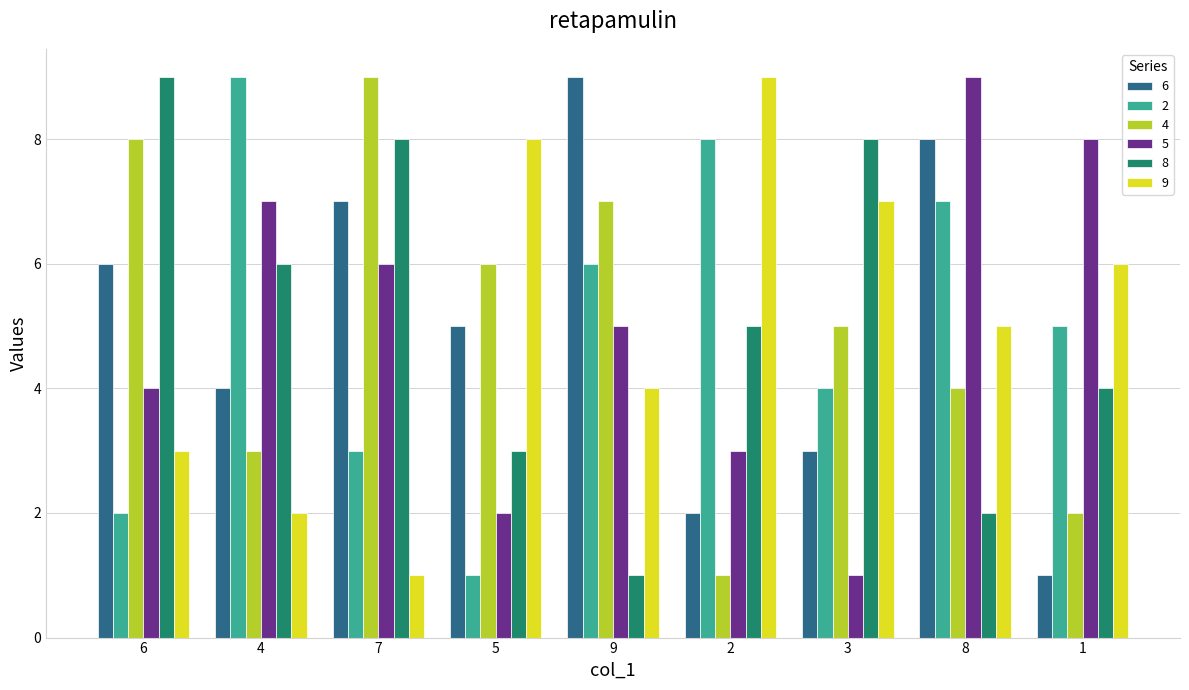

The 9 series shows 8 at 5. True or false?

True